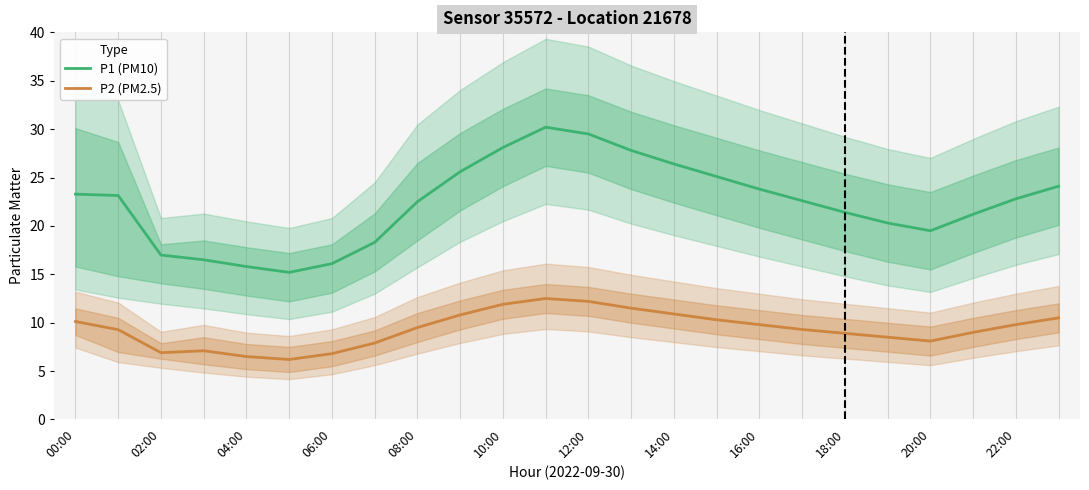

What are all the series names shown in the legend?

P1 (PM10), P2 (PM2.5)